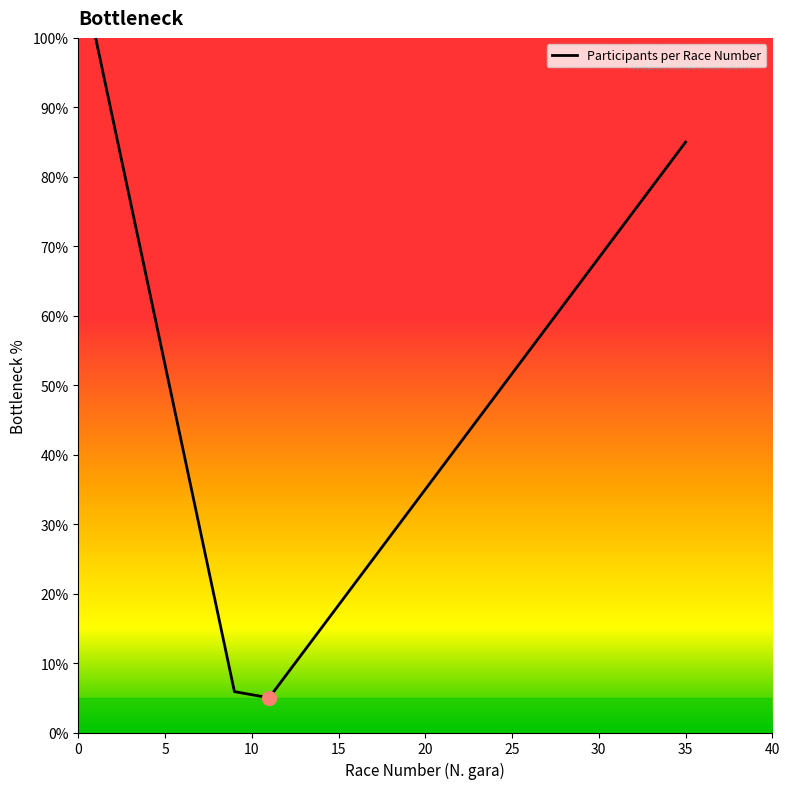

What is the sum of all values?

987.0